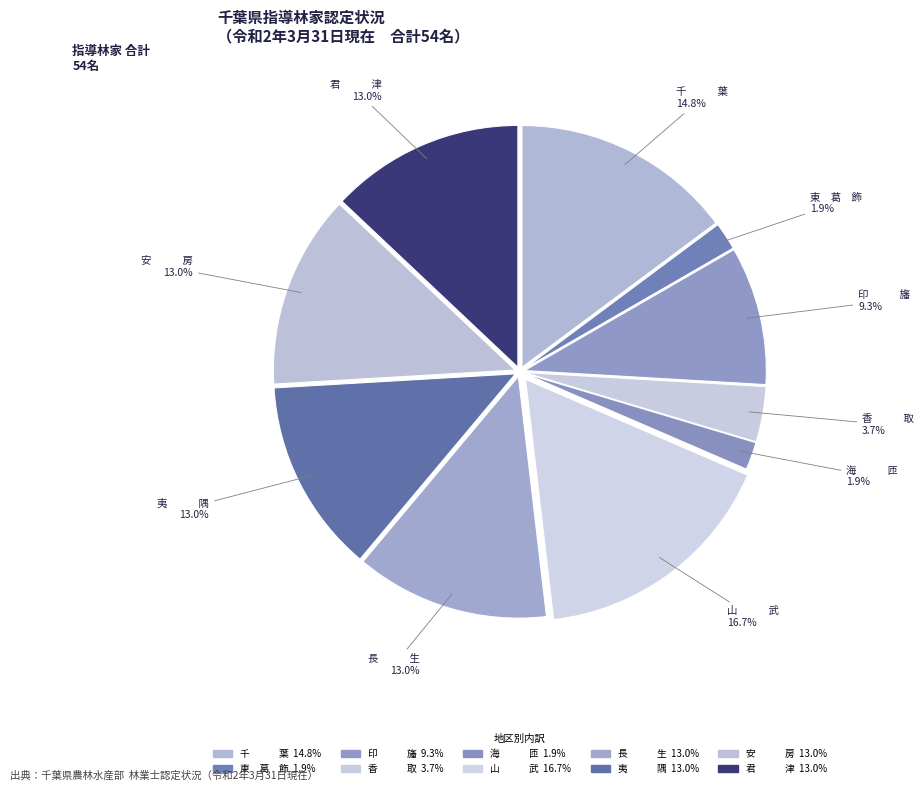

Does any single category account for the majority?

No